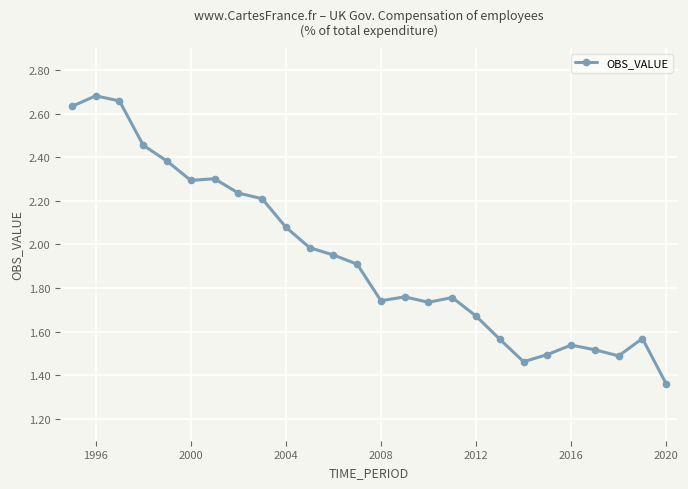

What is the difference between the maximum and minimum values?

1.3